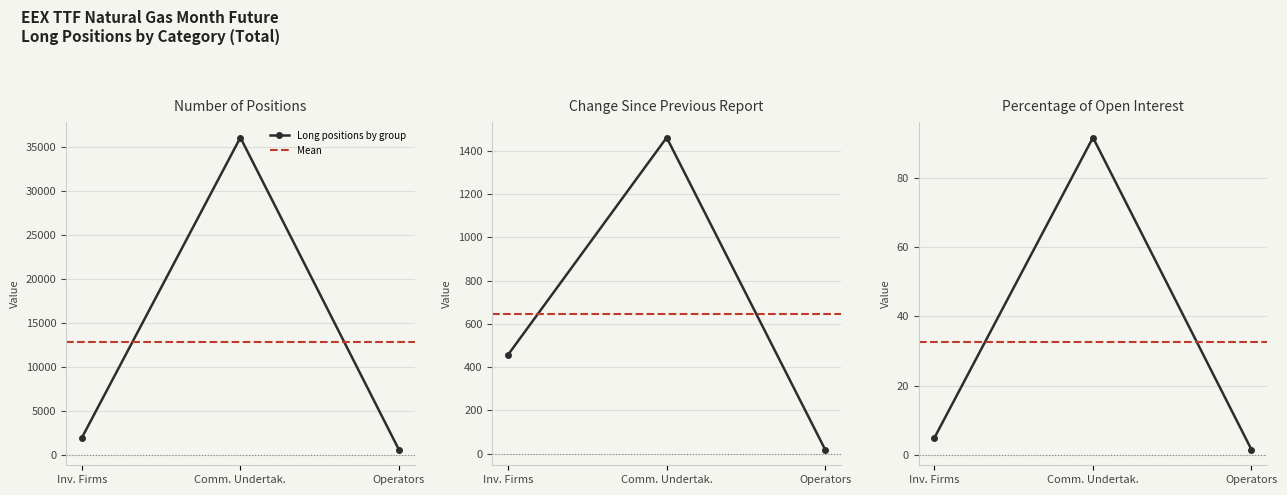

Is it true that Commercial Undertakings (Long) equals 49150.6 at Number of positions (Total)?

False